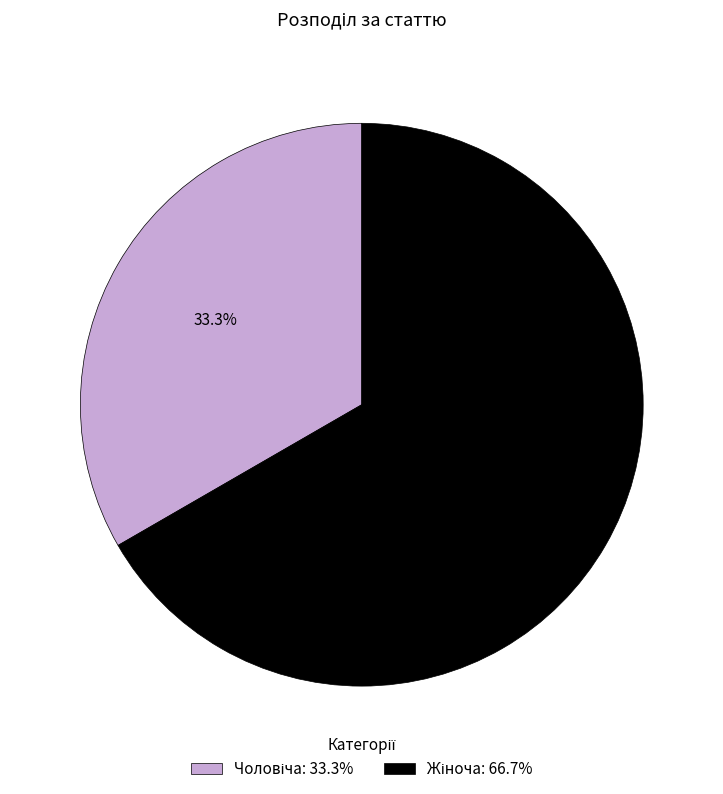

Count the number of slices in the pie.

2